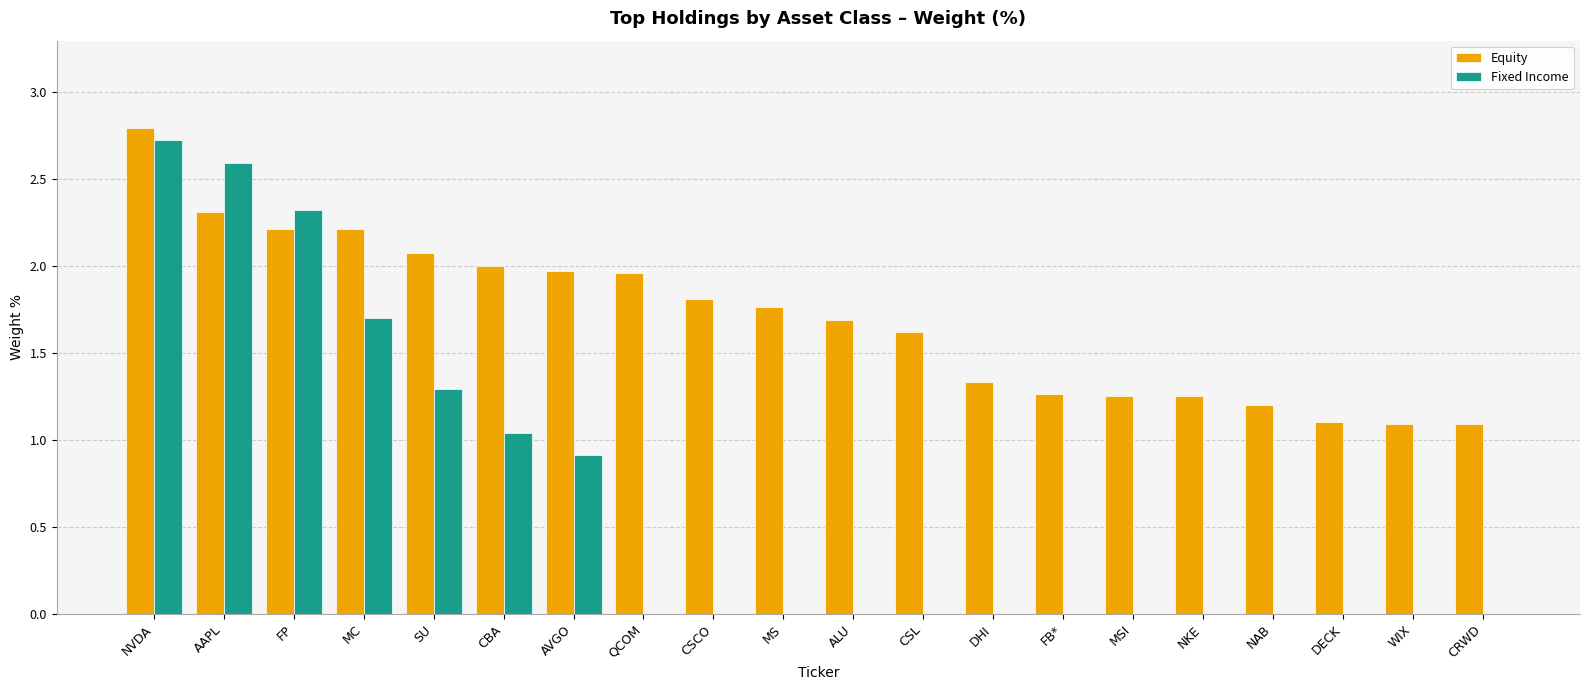

Read the Fixed Income value at AVGO.

0.9